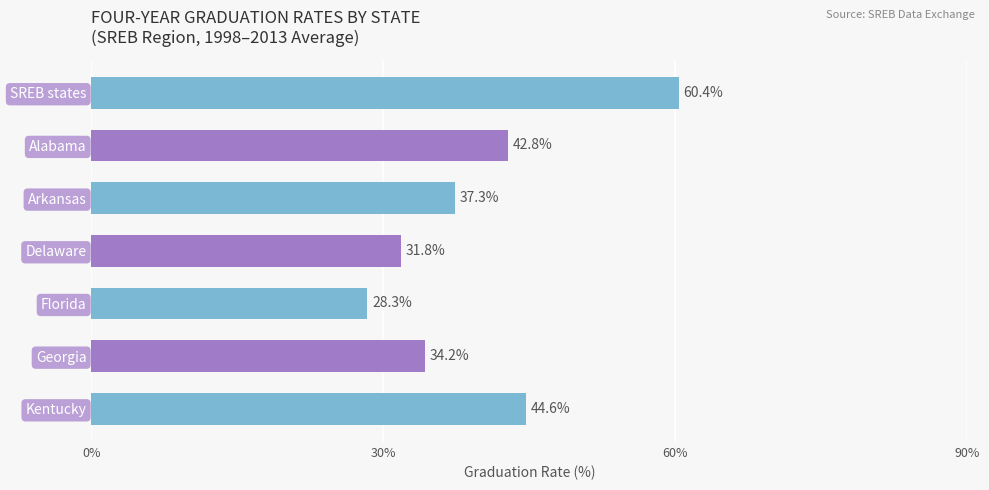

What is the average value?

39.9